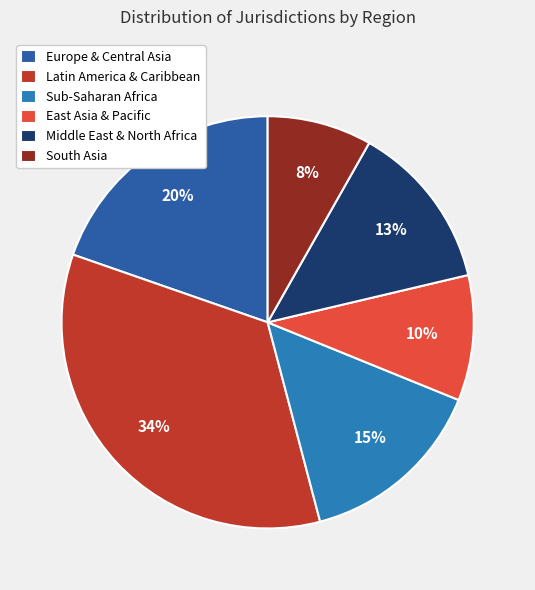

Rank the categories by value from lowest to highest.

South Asia, East Asia & Pacific, Middle East & North Africa, Sub-Saharan Africa, Europe & Central Asia, Latin America & Caribbean